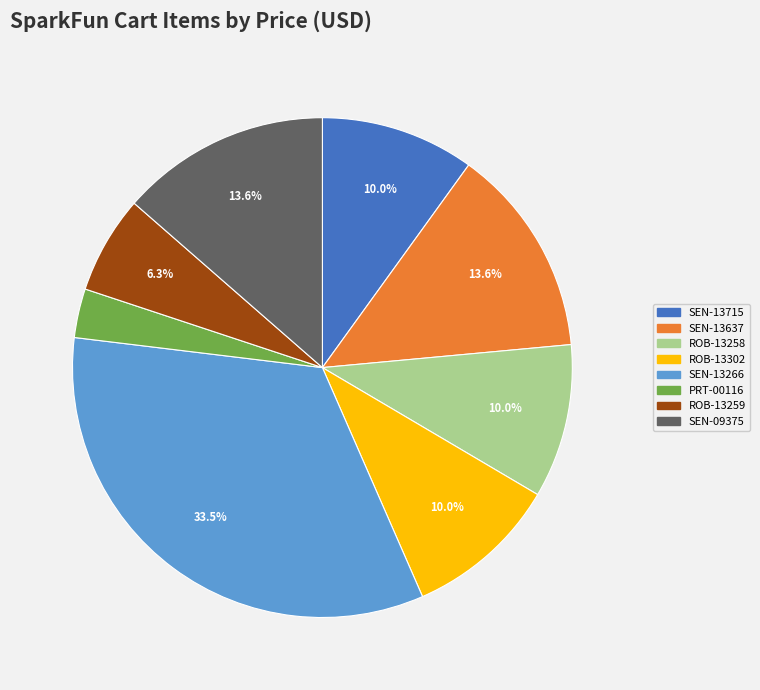

How many slices are in this pie chart?

8